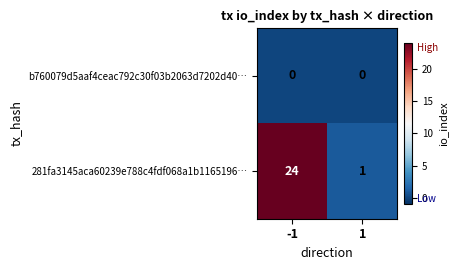

Which series has the largest total across all categories?

281fa3145aca60239e788c4fdf068a1b1165196…